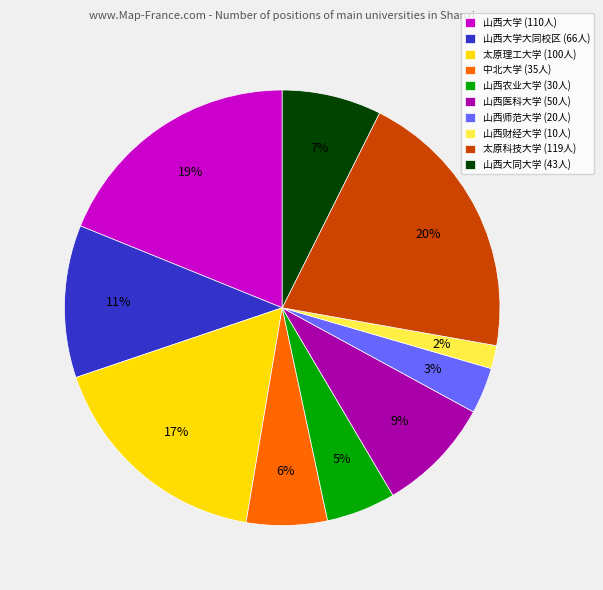

Count the number of slices in the pie.

10